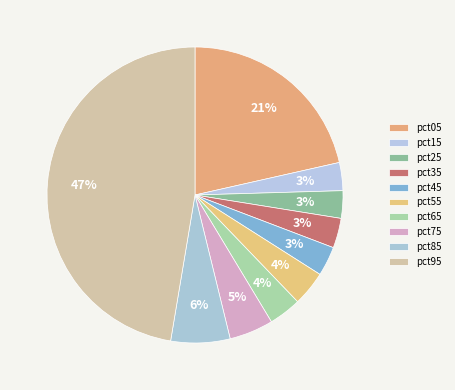

The pct85 slice represents 12% of the pie. True or false?

False